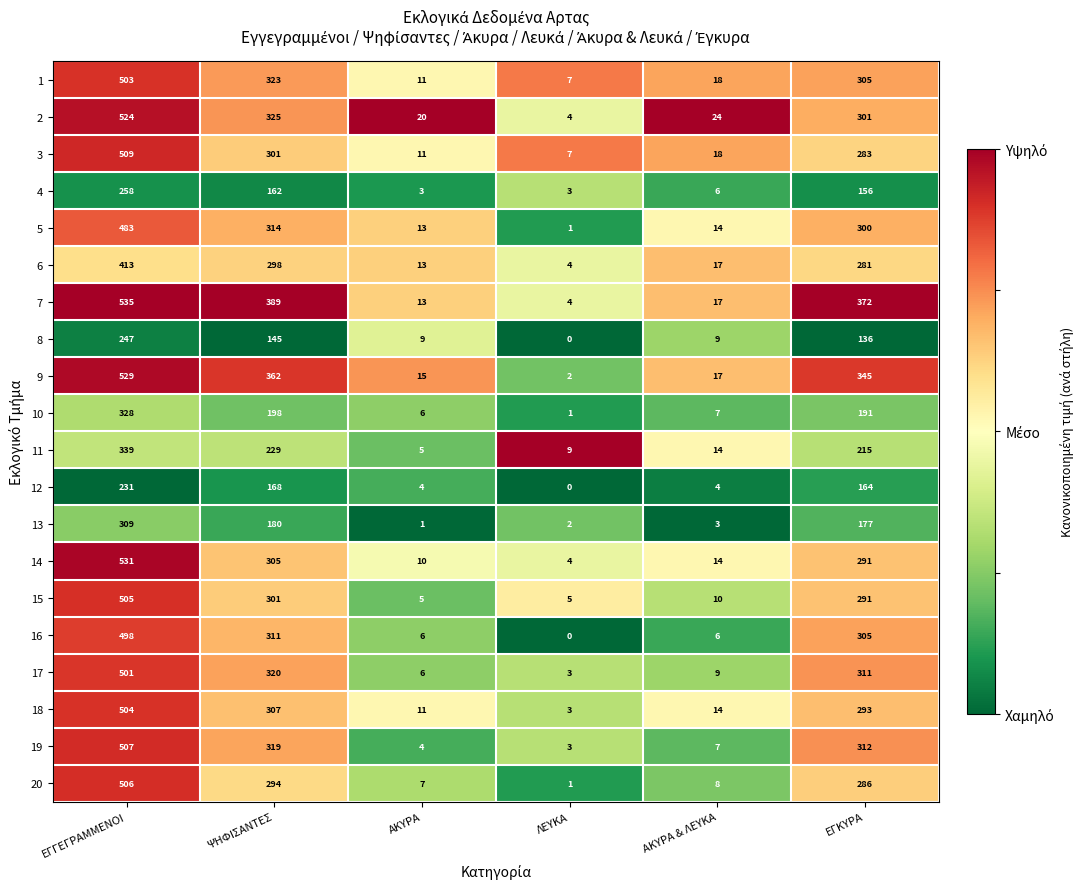

How many values in the 8 series are below 136?

3